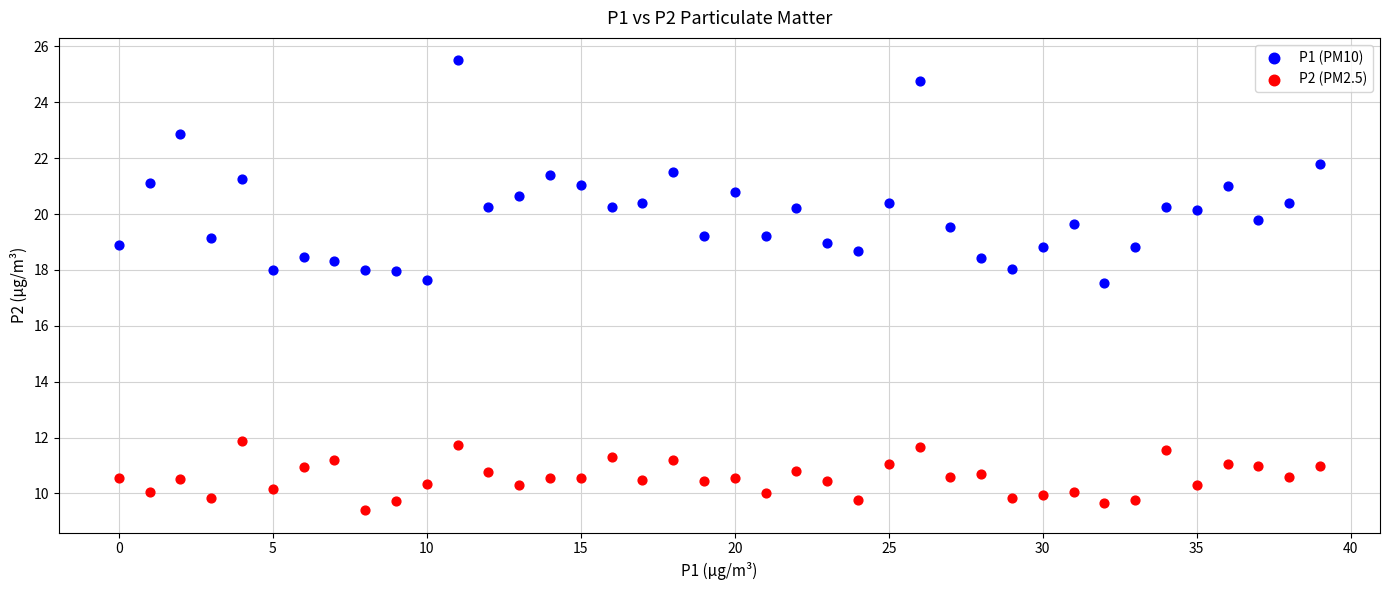

Which series reaches the minimum Y coordinate?

P2 (PM2.5)